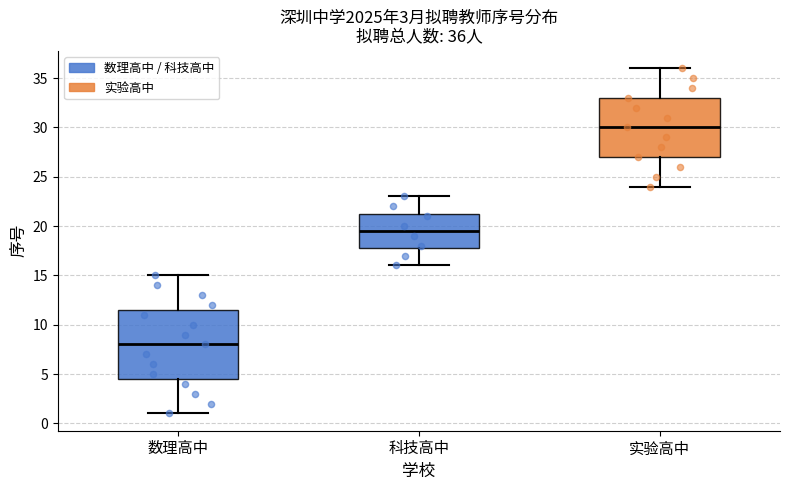

Which box has the highest median line?

实验高中